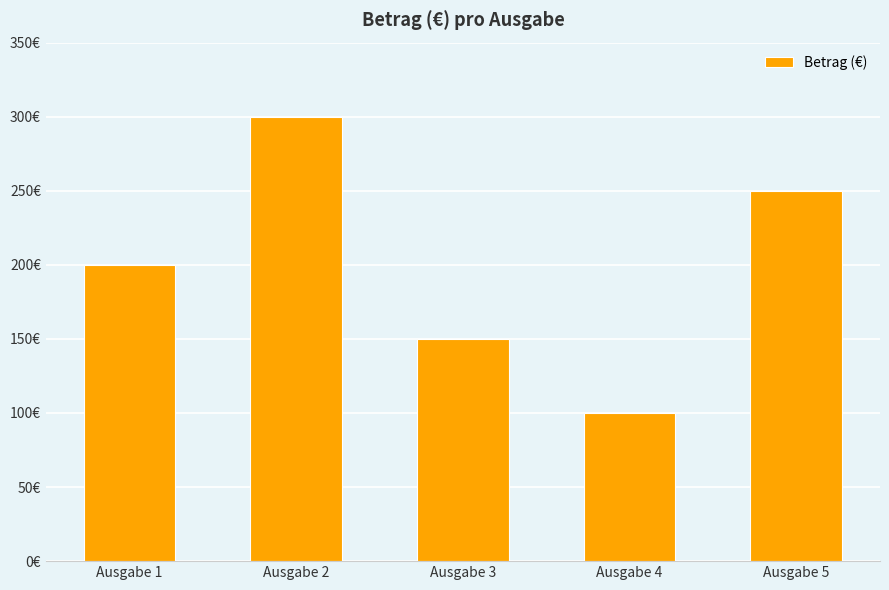

Does the chart contain any negative values?

No